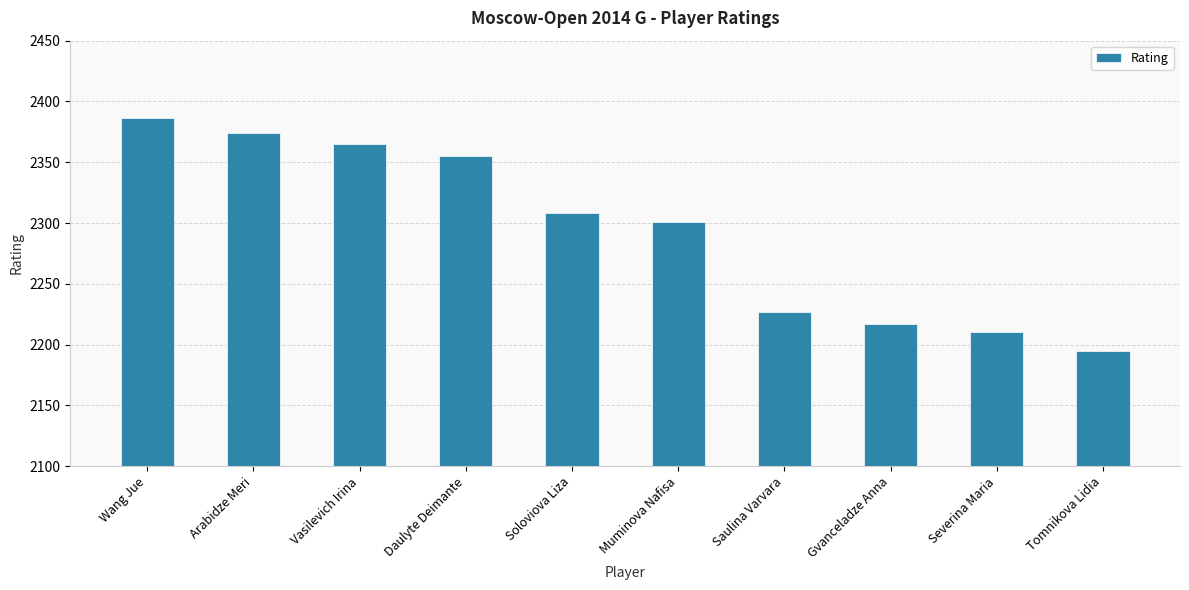

What is the maximum value shown in the chart?

2386